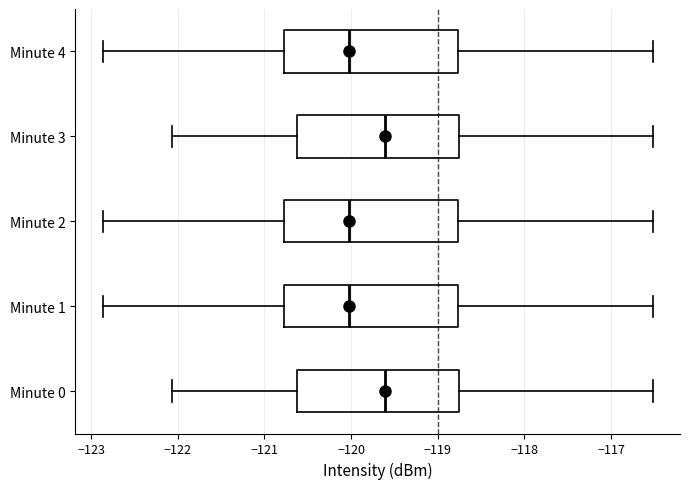

Reading bottom to top, transcribe this box plot: for each box, give where its median line is, the range the box spans, and where its two whiskers end, as read against the x-axis. The values are not printed on the chart, so give them approximately, as read against the axis.

Minute 0: median -119.6, box -120.6 to -118.8, whiskers -122.1 to -116.5
Minute 1: median -120.0, box -120.8 to -118.8, whiskers -122.9 to -116.5
Minute 2: median -120.0, box -120.8 to -118.8, whiskers -122.9 to -116.5
Minute 3: median -119.6, box -120.6 to -118.8, whiskers -122.1 to -116.5
Minute 4: median -120.0, box -120.8 to -118.8, whiskers -122.9 to -116.5